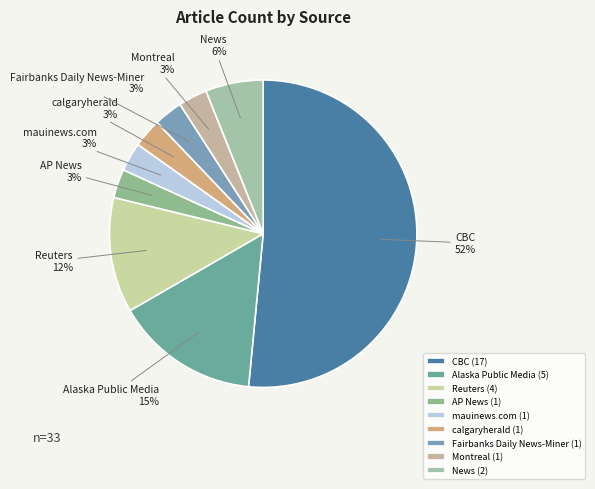

The Alaska Public Media slice represents 15% of the pie. True or false?

True